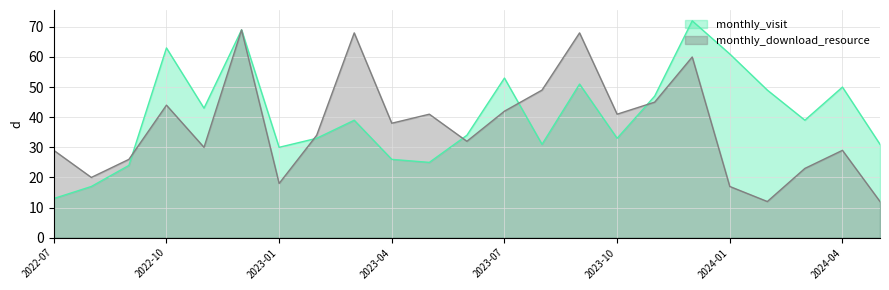

Reading left to right, extract all data points from this chart.

monthly_visit: 2022-07=13	2022-08=17	2022-09=24	2022-10=63	2022-11=43	2022-12=69	2023-01=30	2023-02=33	2023-03=39	2023-04=26	2023-05=25	2023-06=34	2023-07=53	2023-08=31	2023-09=51	2023-10=33	2023-11=47	2023-12=72	2024-01=61	2024-02=49	2024-03=39	2024-04=50	2024-05=31
monthly_download_resource: 2022-07=29	2022-08=20	2022-09=26	2022-10=44	2022-11=30	2022-12=69	2023-01=18	2023-02=34	2023-03=68	2023-04=38	2023-05=41	2023-06=32	2023-07=42	2023-08=49	2023-09=68	2023-10=41	2023-11=45	2023-12=60	2024-01=17	2024-02=12	2024-03=23	2024-04=29	2024-05=12